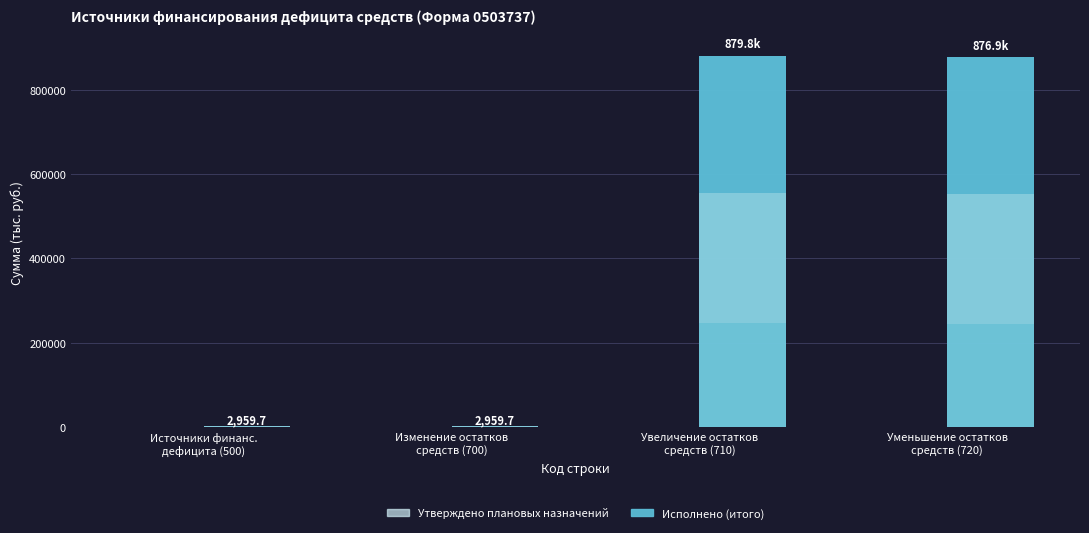

Which has a higher value, Изменение остатков
средств (700) or Увеличение остатков
средств (710)?

Изменение остатков
средств (700)